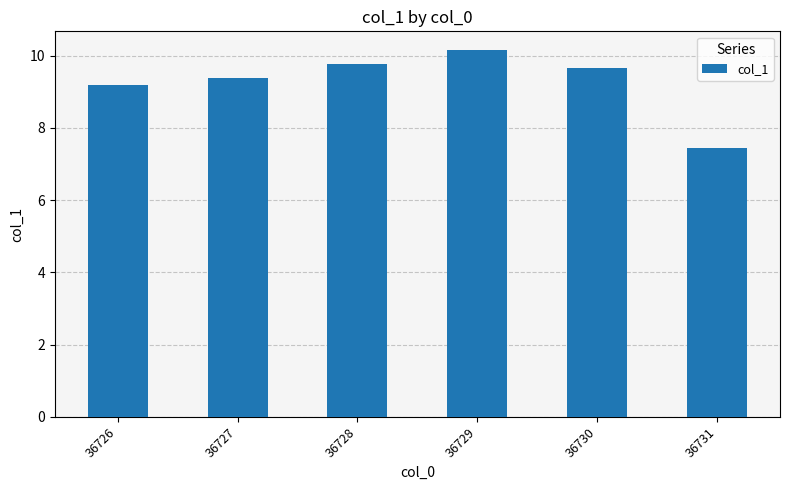

What is the difference between the values at 36731 and 36729?

2.7